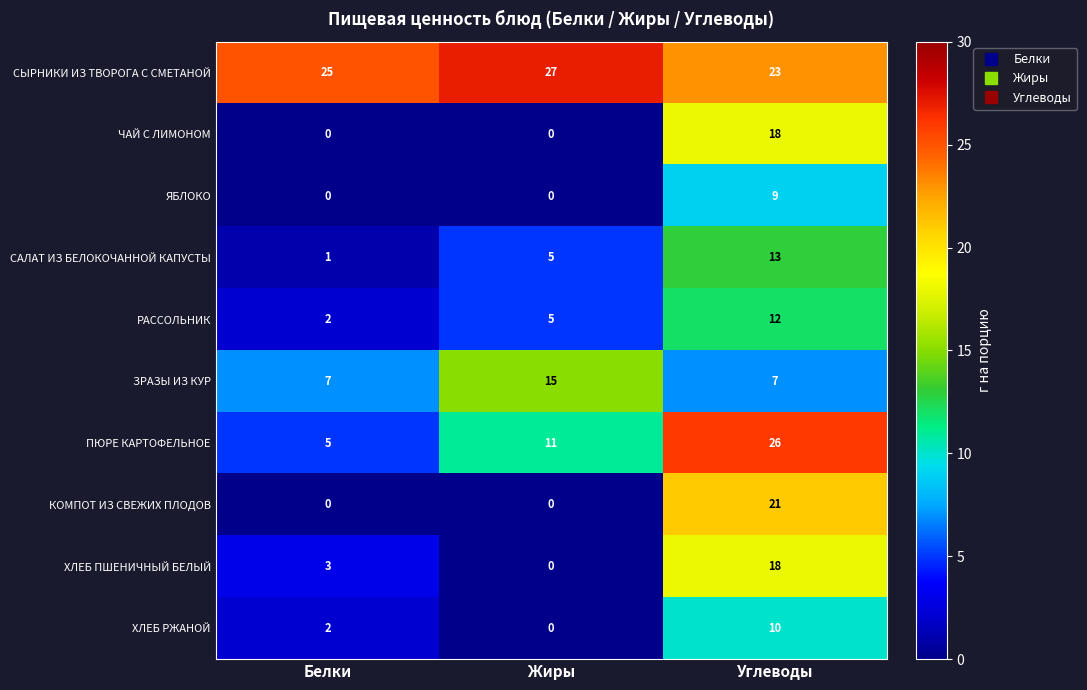

Between Жиры and Углеводы, which series saw the biggest shift?

КОМПОТ ИЗ СВЕЖИХ ПЛОДОВ